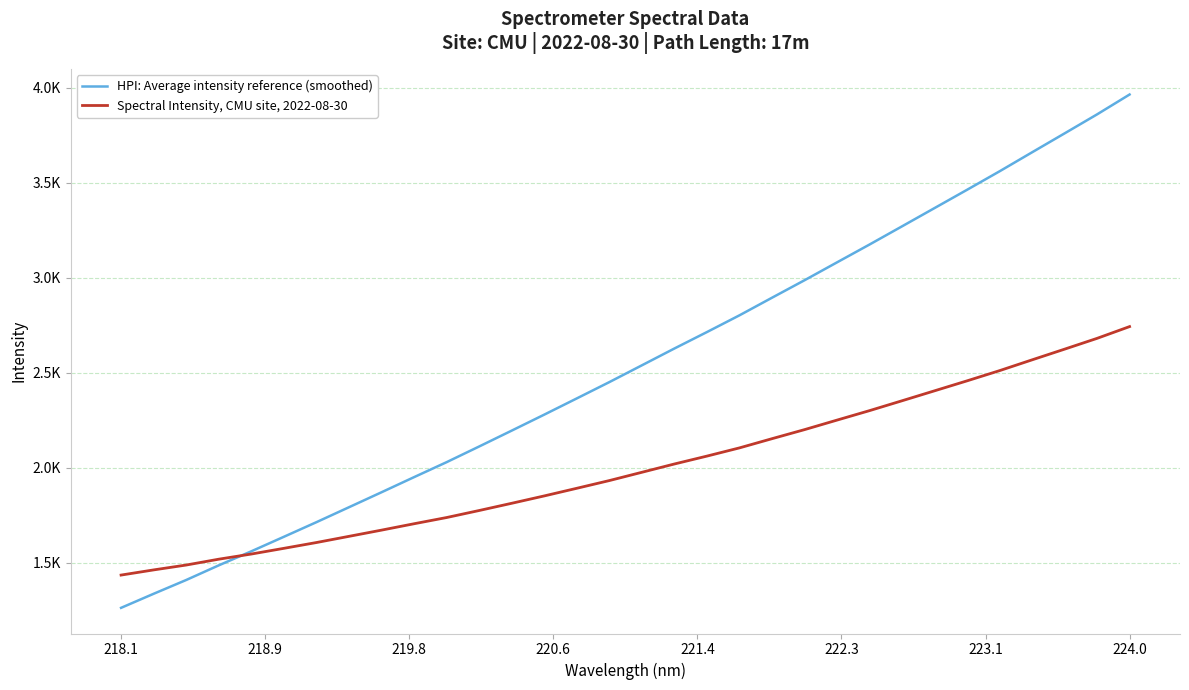

What are all the series names shown in the legend?

HPI: Average intensity reference (smoothed), Spectral Intensity, CMU site, 2022-08-30